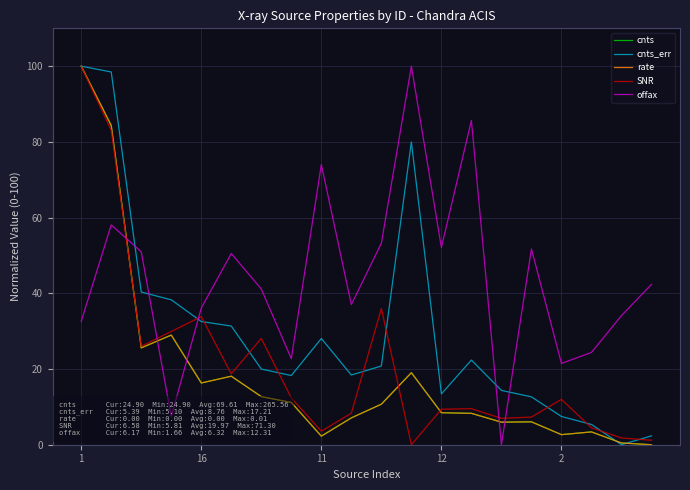

What is the greatest value displayed?

100.0